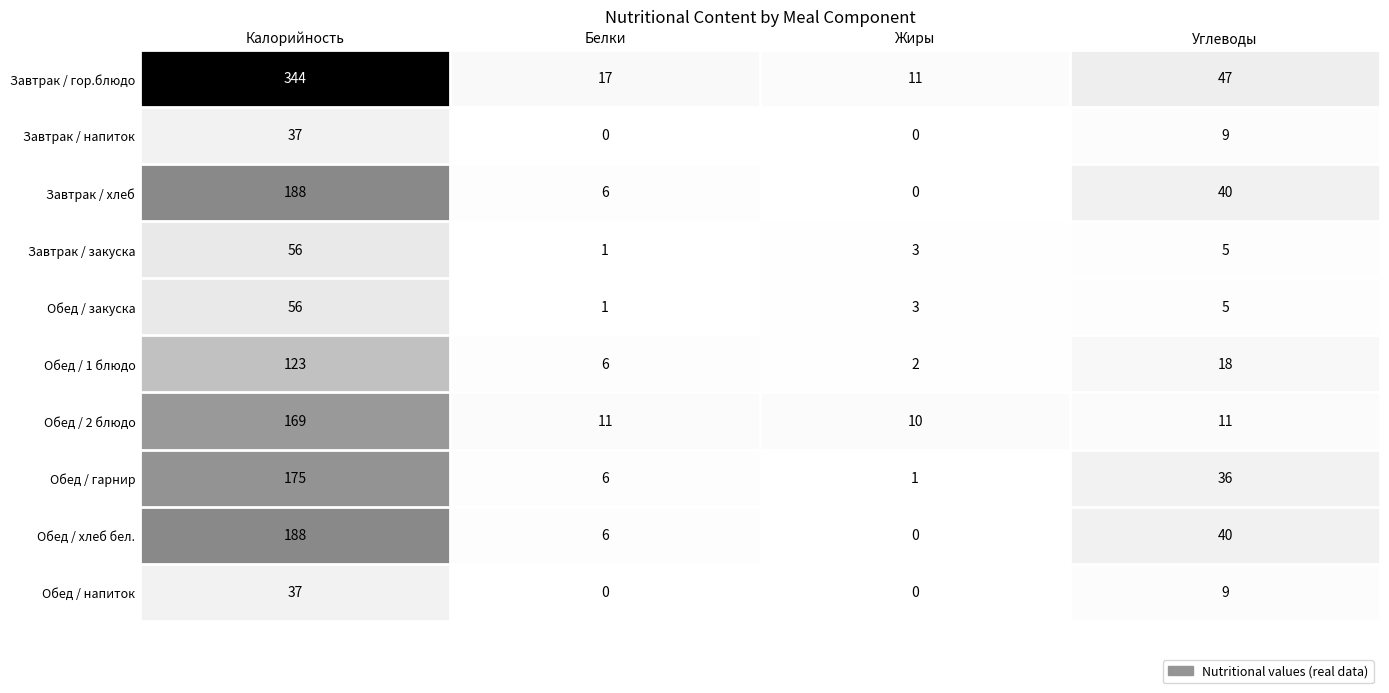

What is the difference between the maximum and minimum values in the Обед / напиток series?

37